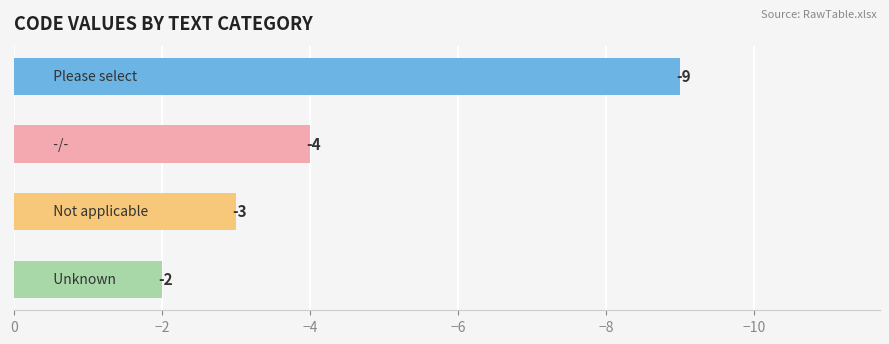

What is the smallest value displayed?

-9